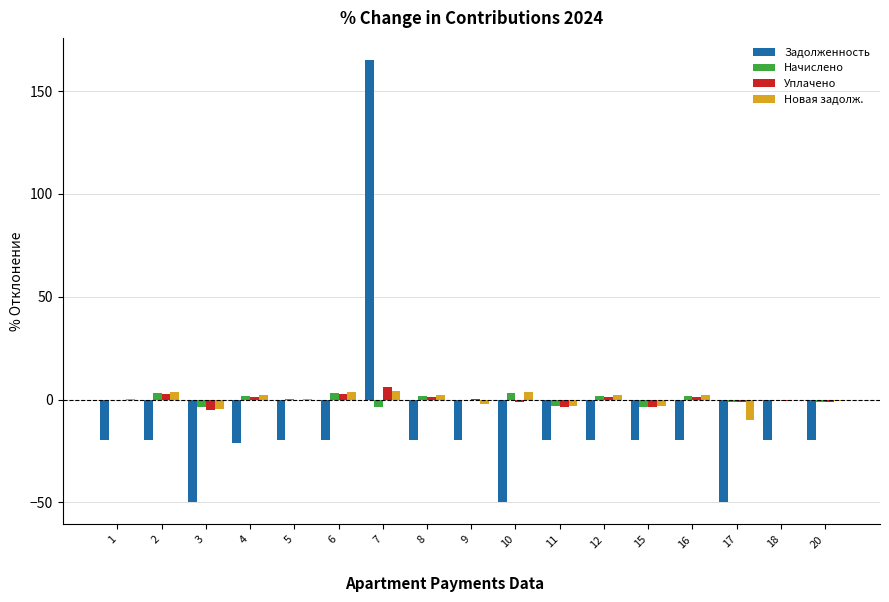

How many positive values does the Задолженность series have?

1